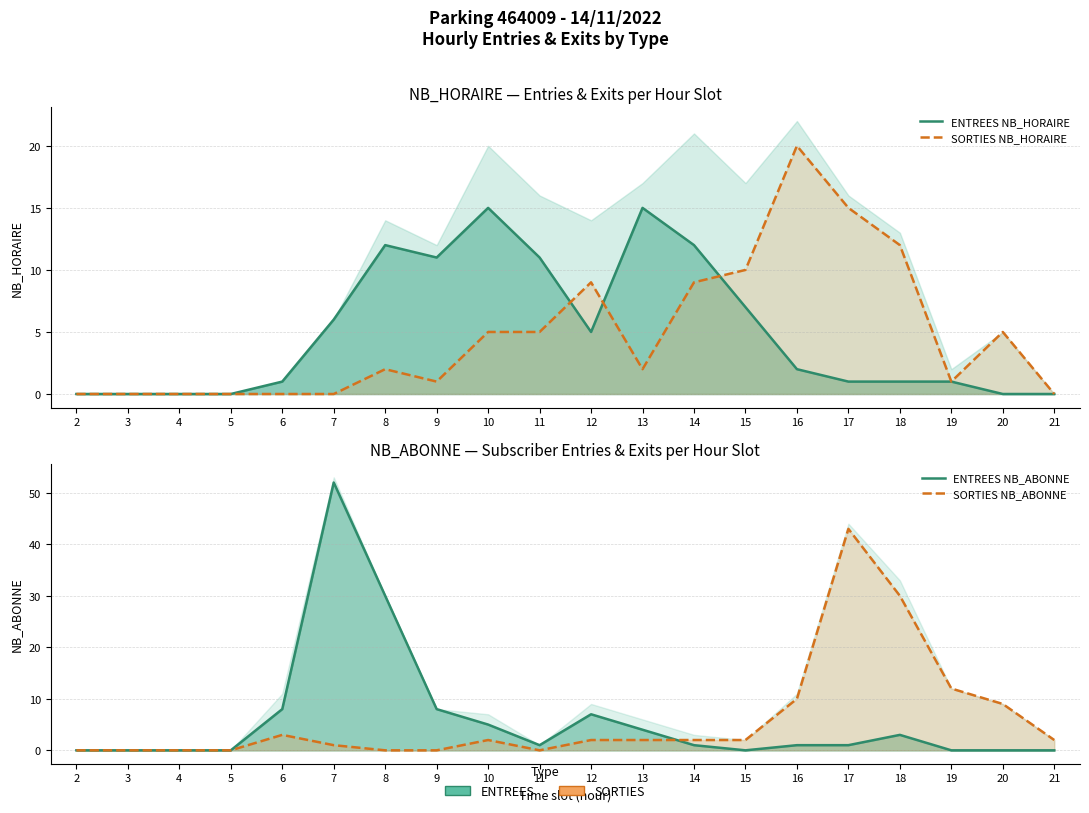

Reading right to left, extract all data points from this chart.

ENTREES NB_HORAIRE: 0	0	1	1	1	2	7	12	15	5	11	15	11	12	6	1	0	0	0	0
SORTIES NB_HORAIRE: 0	5	1	12	15	20	10	9	2	9	5	5	1	2	0	0	0	0	0	0
ENTREES NB_ABONNE: 0	0	0	3	1	1	0	1	4	7	1	5	8	30	52	8	0	0	0	0
SORTIES NB_ABONNE: 2	9	12	30	43	10	2	2	2	2	0	2	0	0	1	3	0	0	0	0